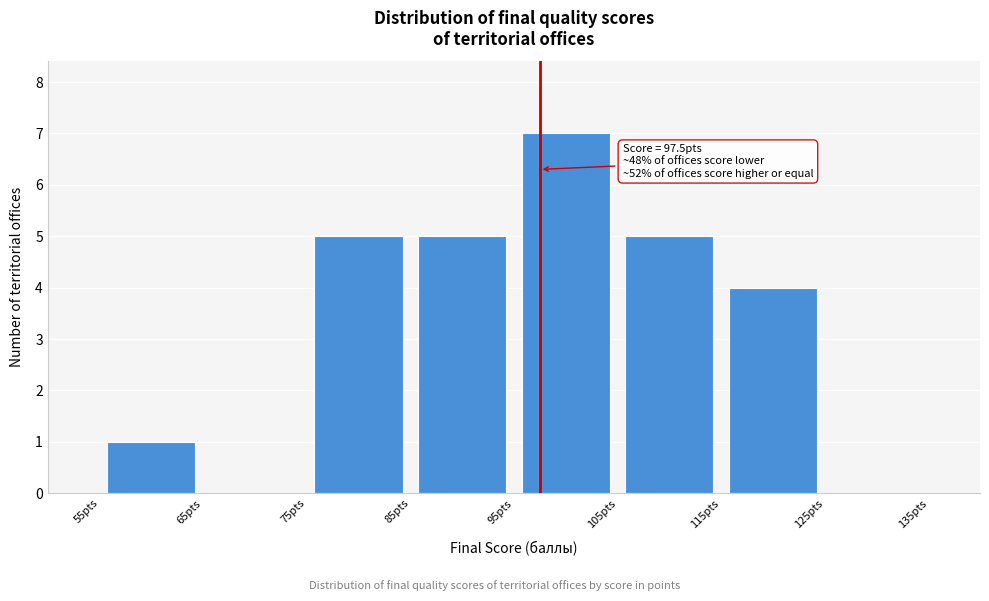

Which range on the x-axis has the tallest bar?

95 to 105